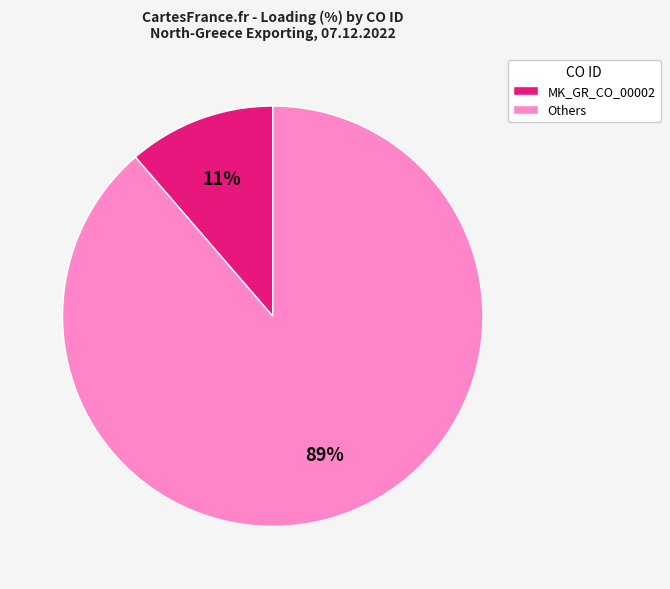

Between MK_GR_CO_00002 and Others, which is larger?

Others